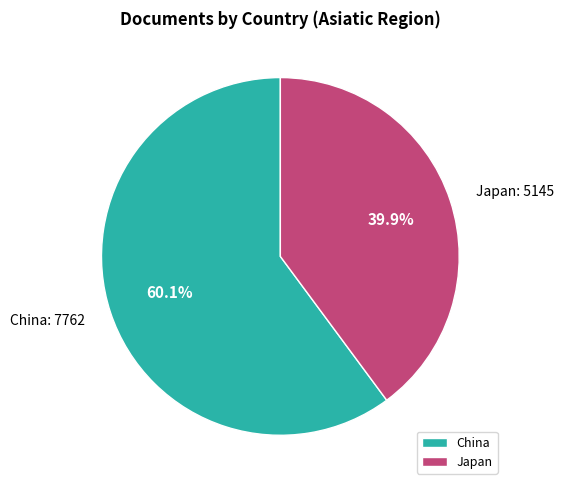

Which category has the biggest portion of the pie?

China